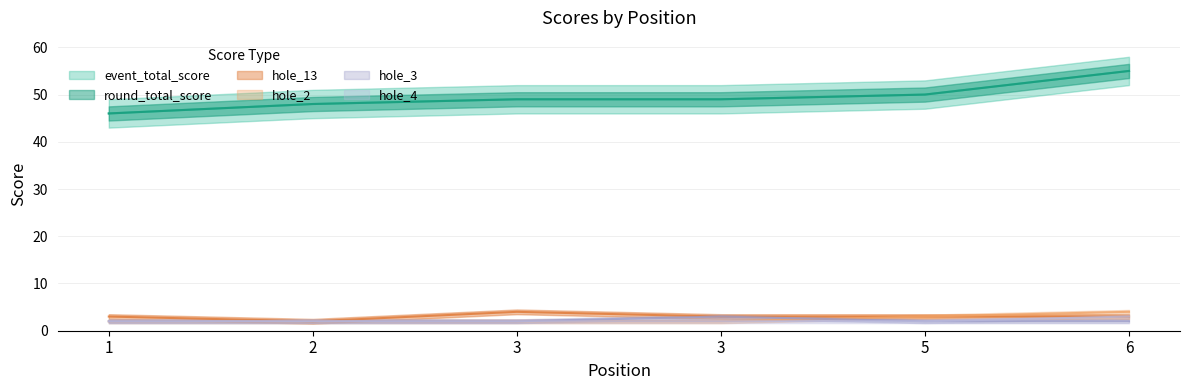

Which series has the largest range (max minus min)?

event_total_score